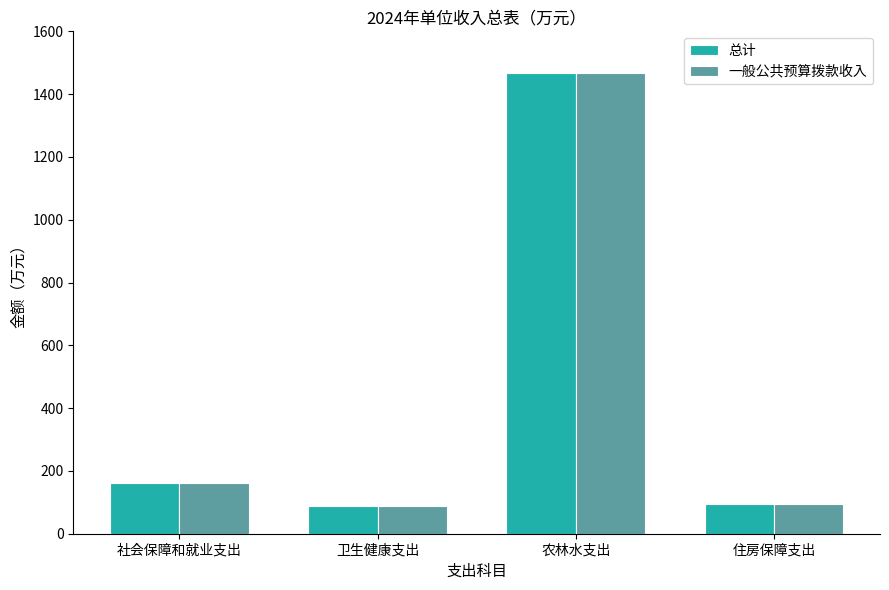

What value does the 总计 series have at 社会保障和就业支出?

162.4